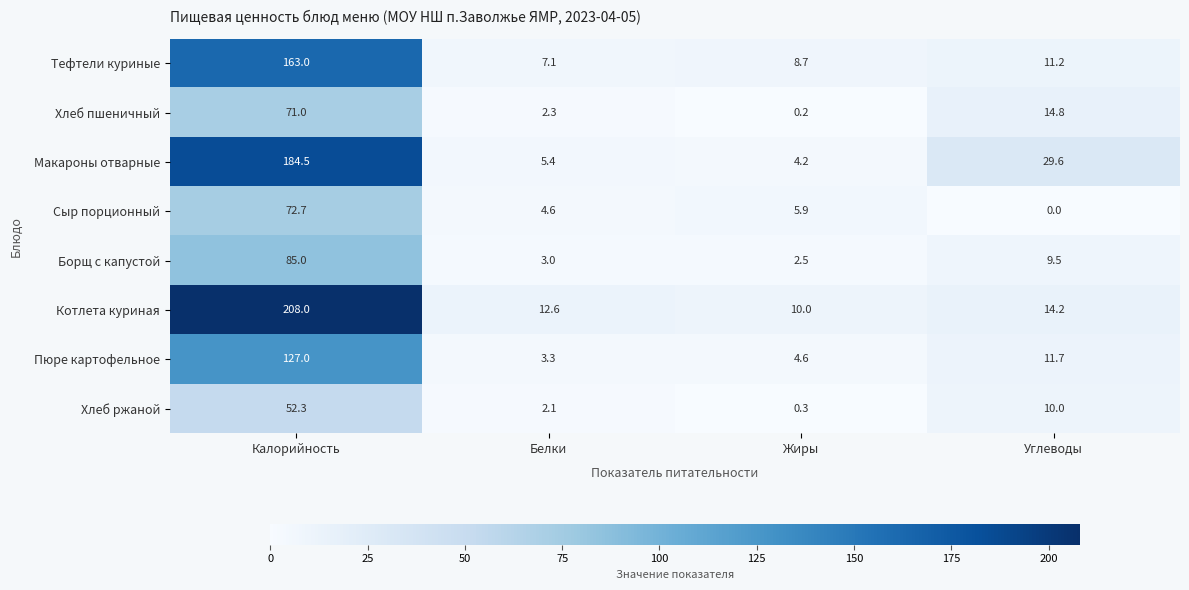

Read the Макароны отварные value at Жиры.

4.2